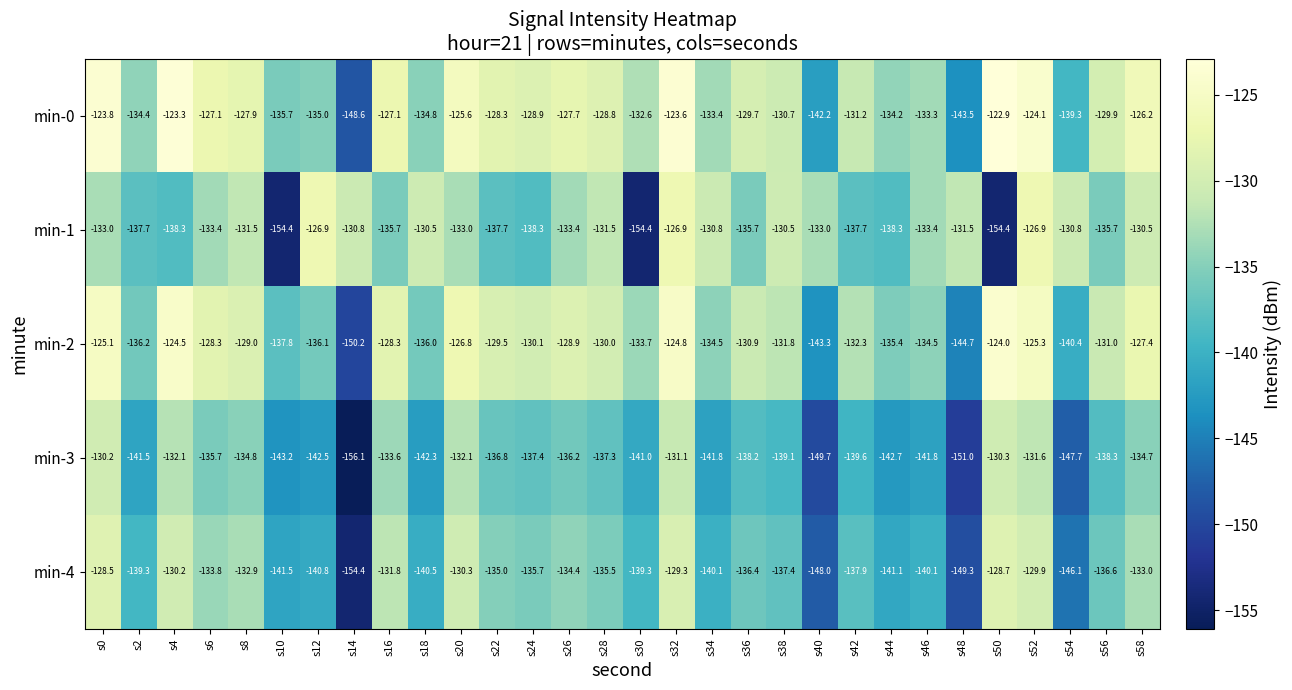

Read the min-4 value at s24.

-135.7